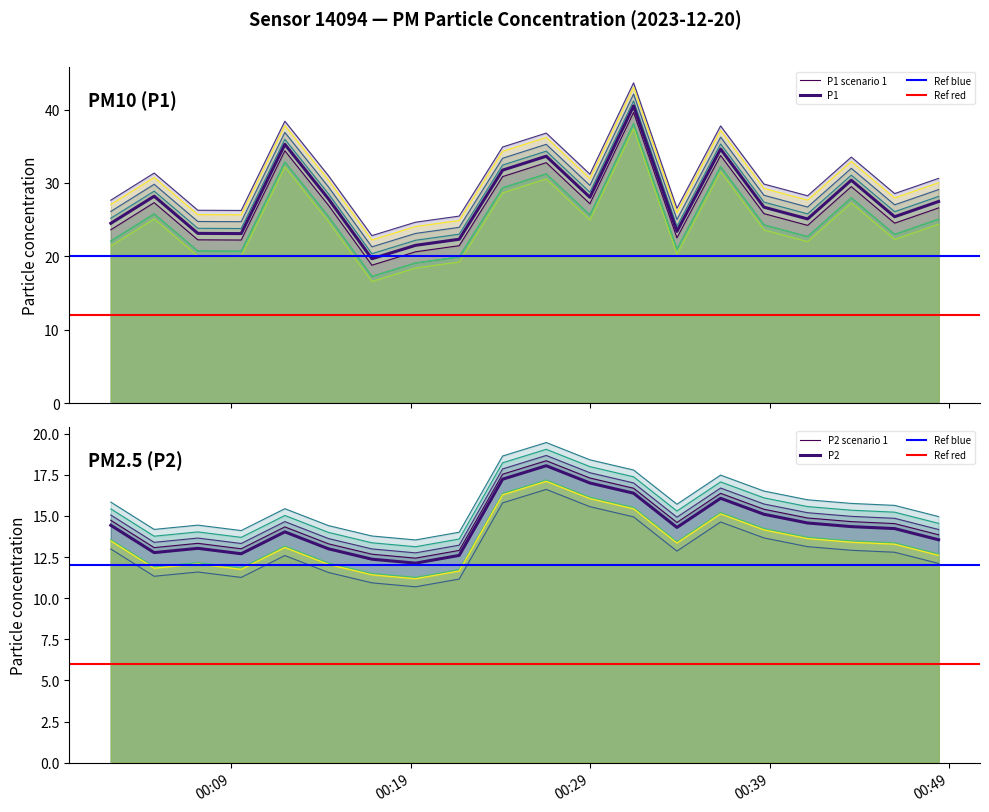

At which category is the sum across all series the highest?

2023-12-20T00:31:25